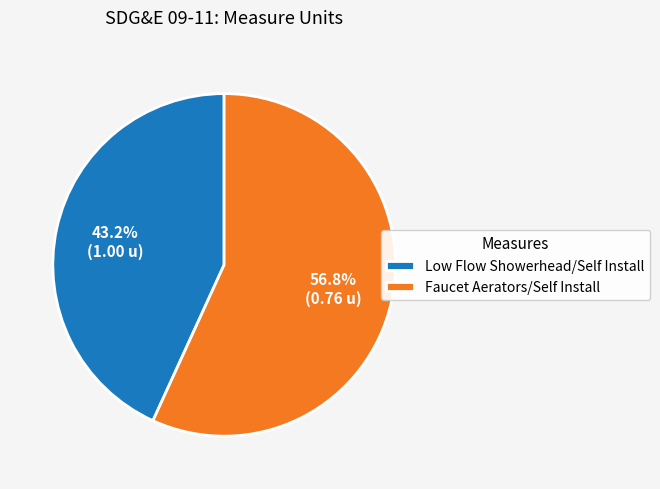

Is there a majority slice in this chart?

Yes